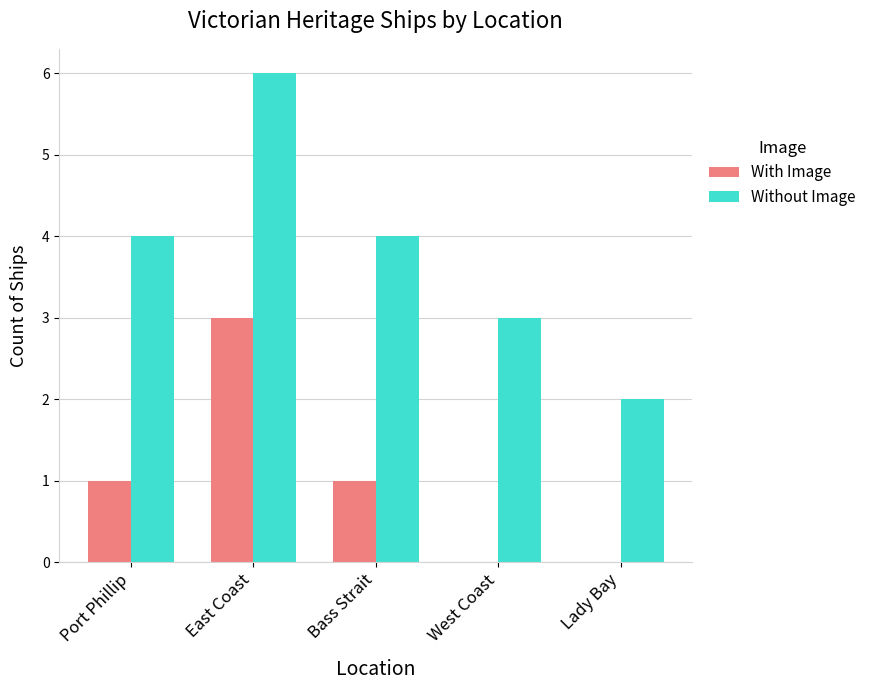

At which category is the sum across all series the highest?

East Coast